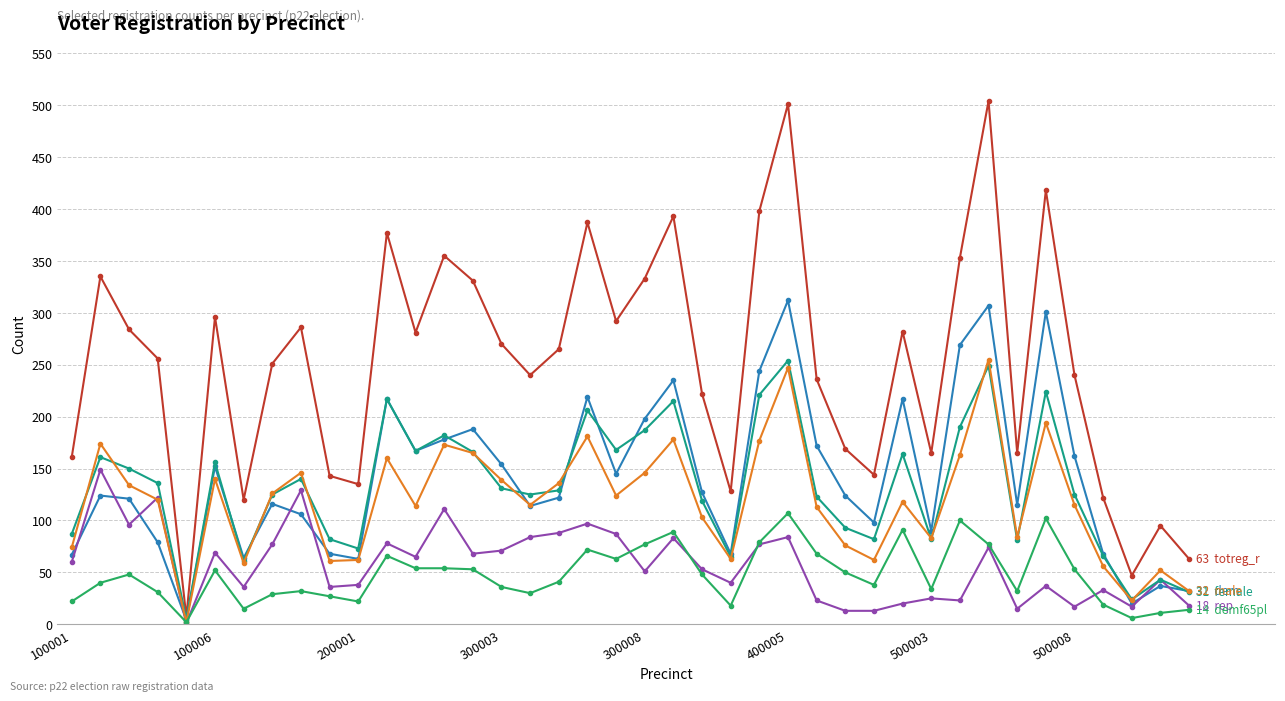

How many lines are shown in the chart?

6